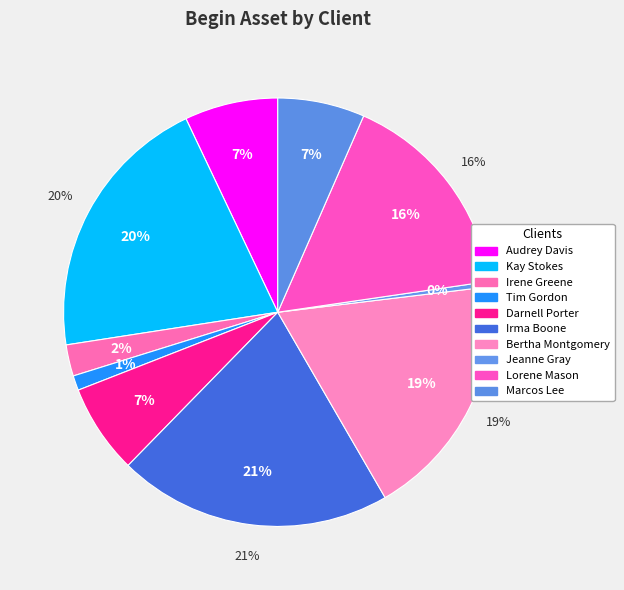

Which slice is the smallest?

Jeanne Gray